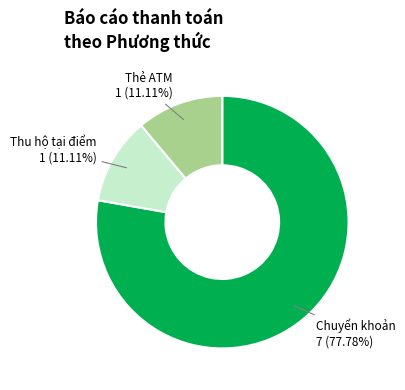

Which category has the biggest portion of the pie?

Chuyển khoản